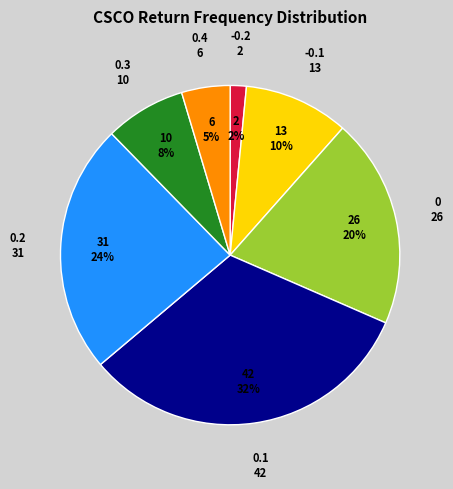

What percentage is the 0 slice, to the nearest percent?

20%